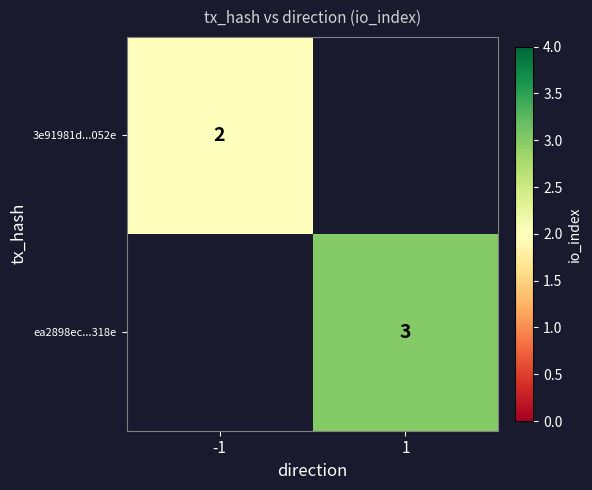

Which category has the highest value across all series?

1